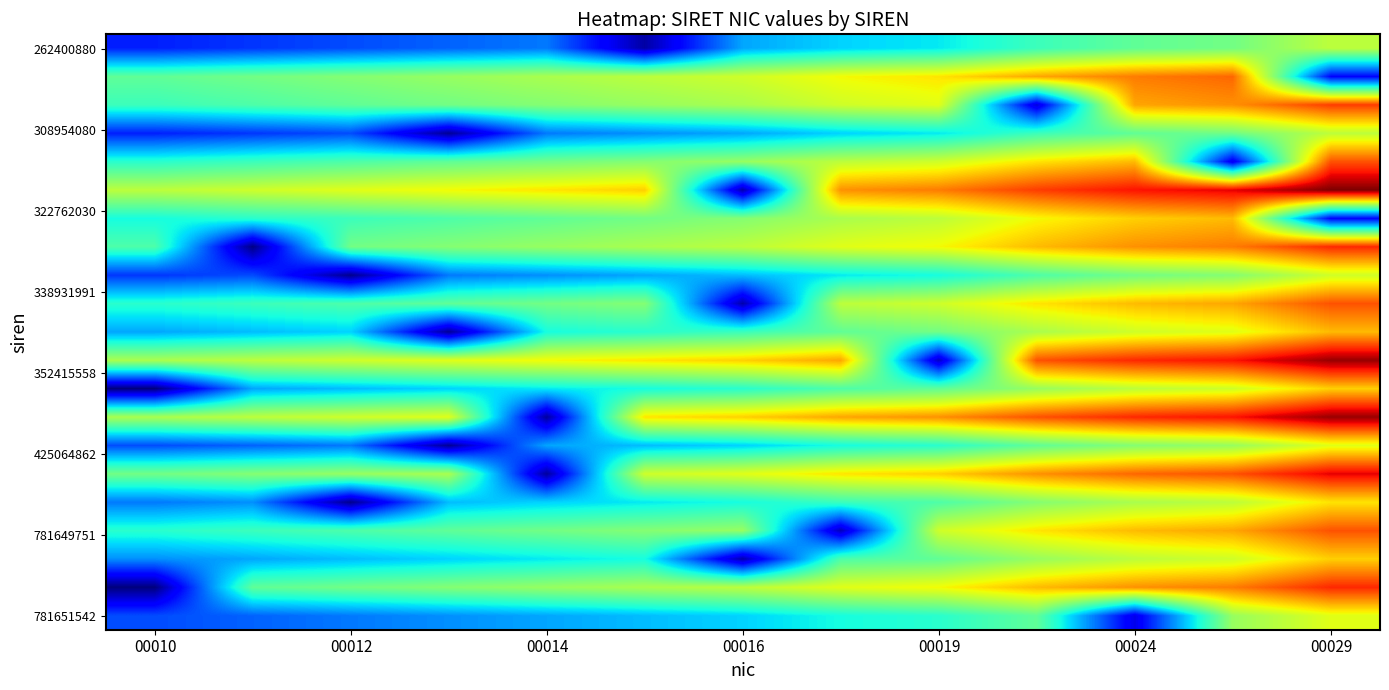

At how many categories does at least one series exceed 39?

4